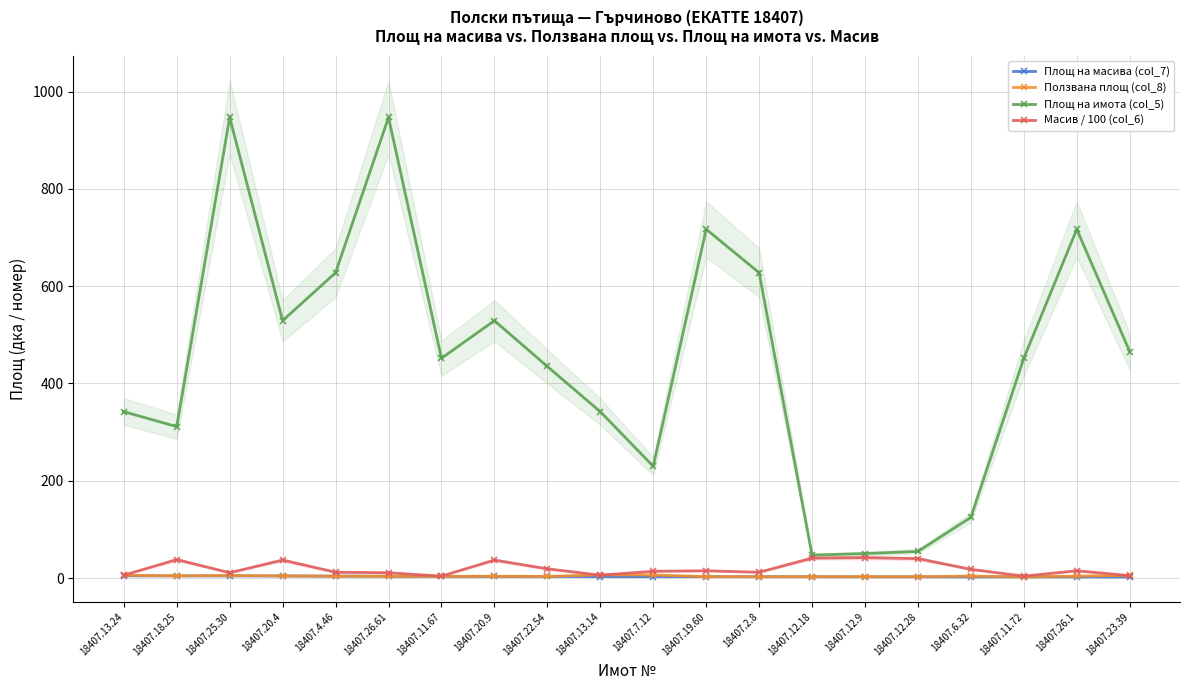

What is the difference between the second highest and minimum values in the Площ на имота (col_5) series?

899.8